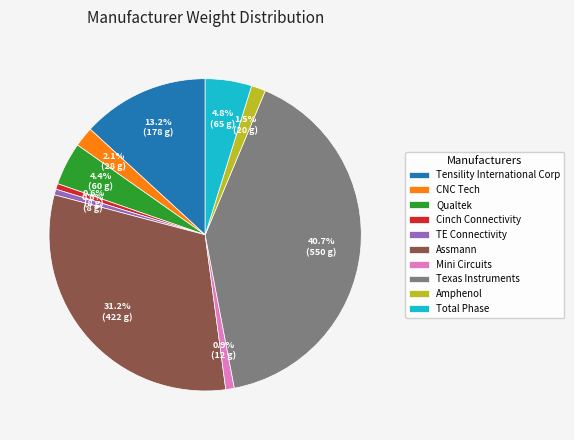

Is the sum of Mini Circuits and TE Connectivity greater than half?

No